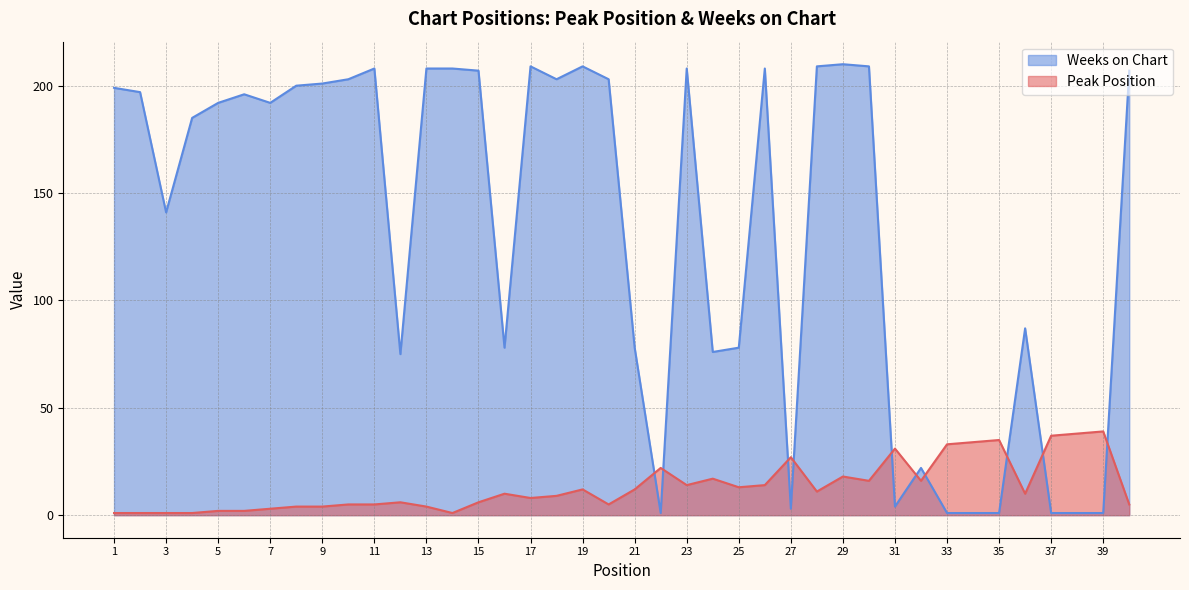

What is the difference between the highest and lowest values at 22?

21